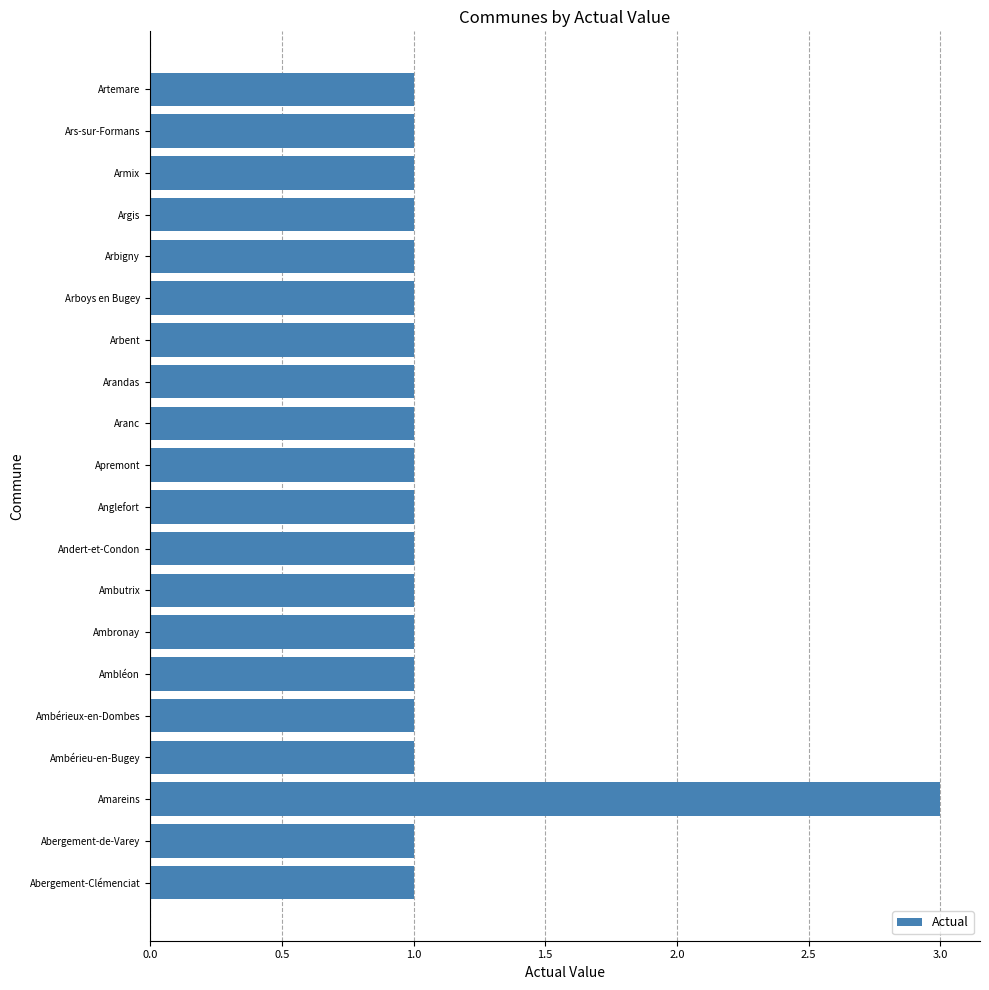

The chart shows a value of 2 at Andert-et-Condon. True or false?

False